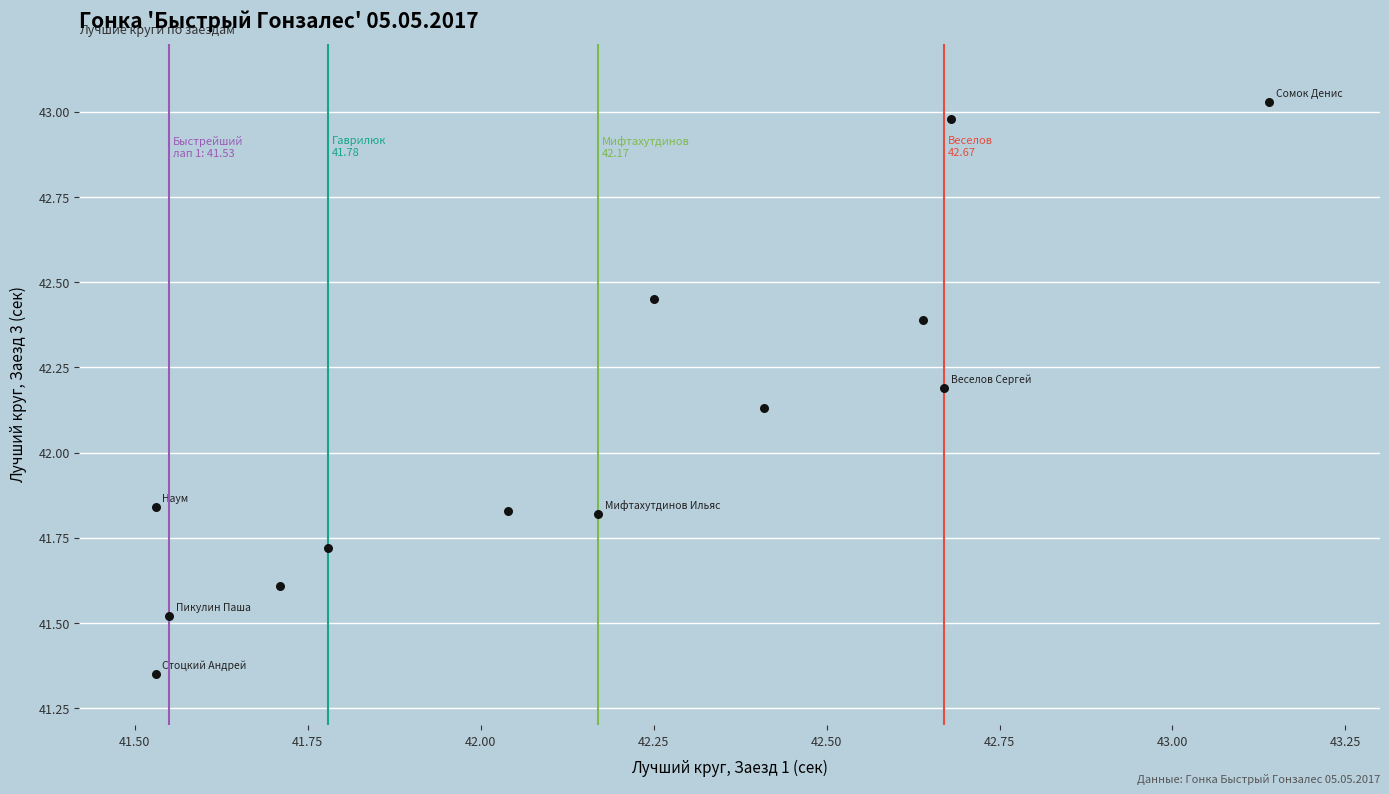

What is the range of X values (max minus min)?

1.6